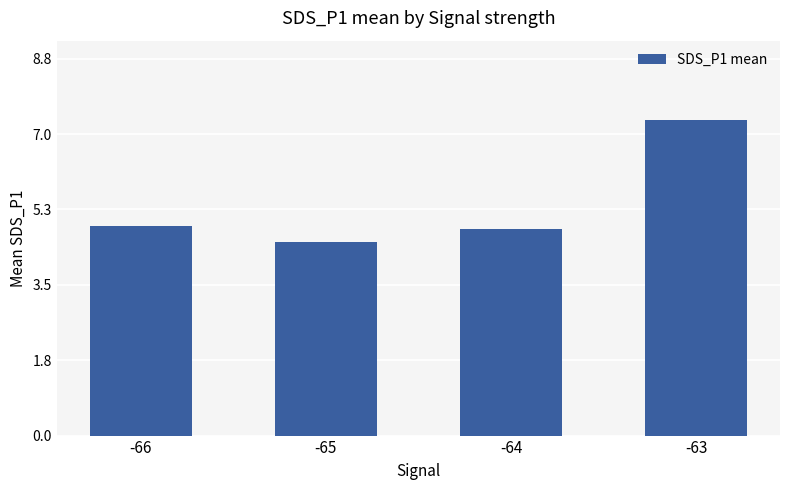

Rank the categories by value from highest to lowest.

-63, -66, -64, -65